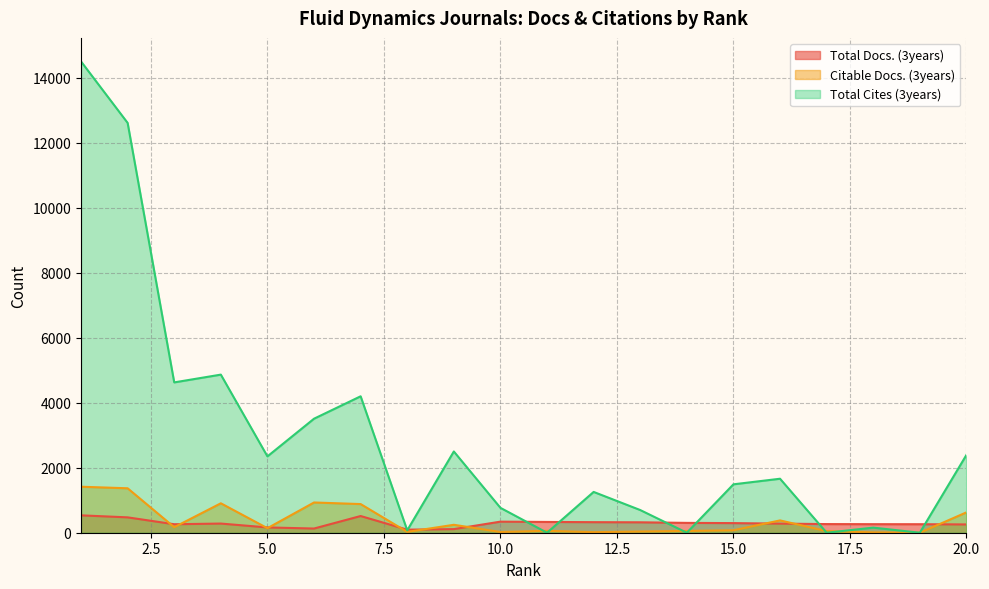

True or false: Total Cites (3years) has more than 1 interior local peaks.

True